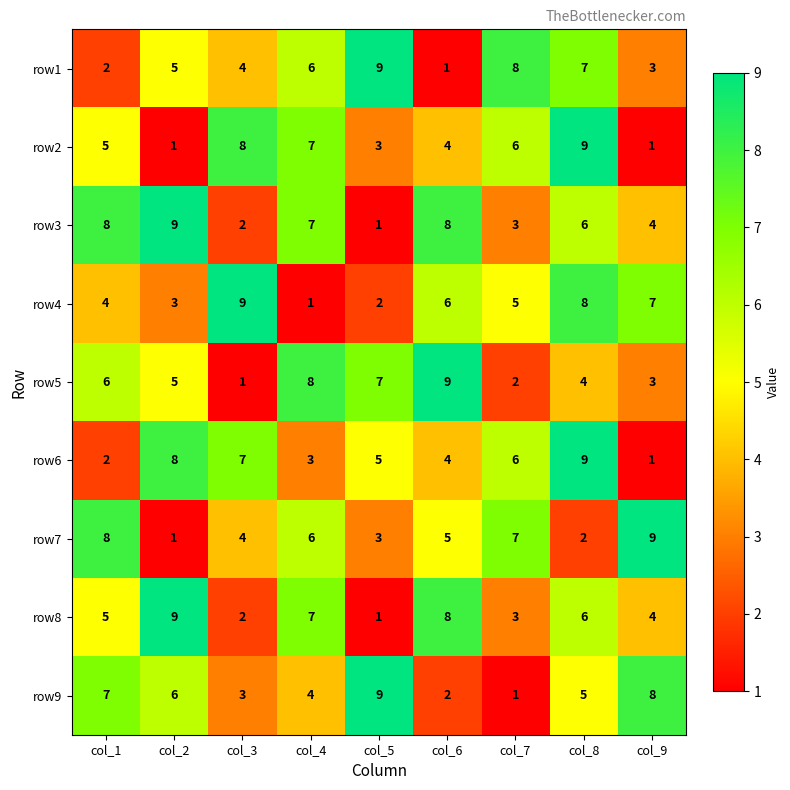

What is the difference between the maximum and minimum values in the row4 series?

8